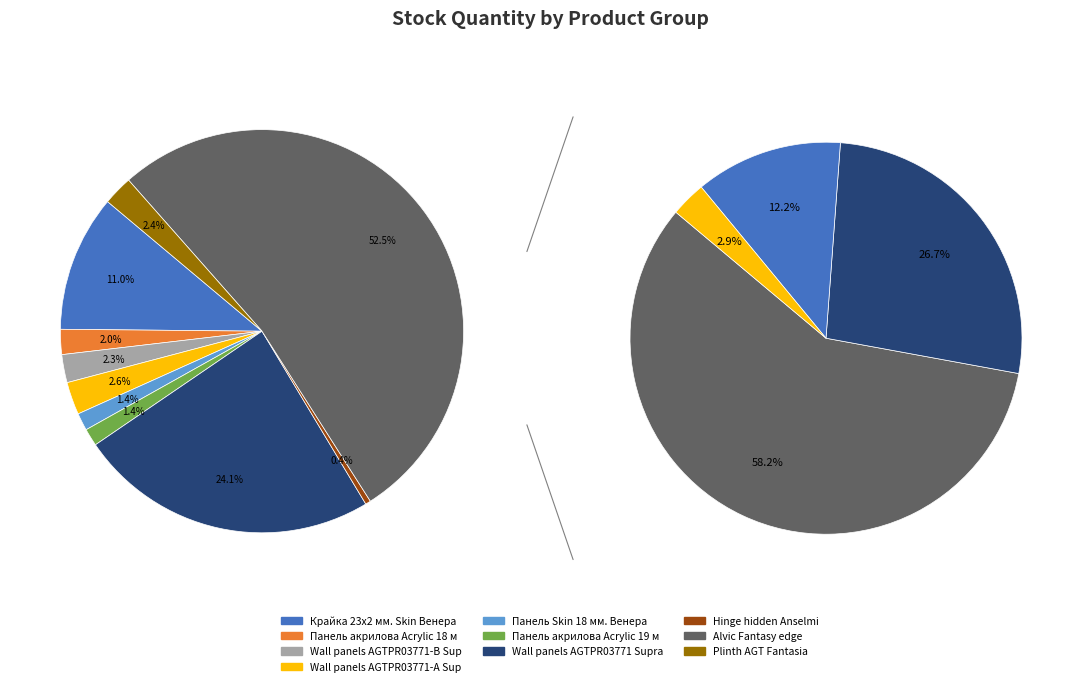

To the nearest percent, what is the average slice percentage?

10%